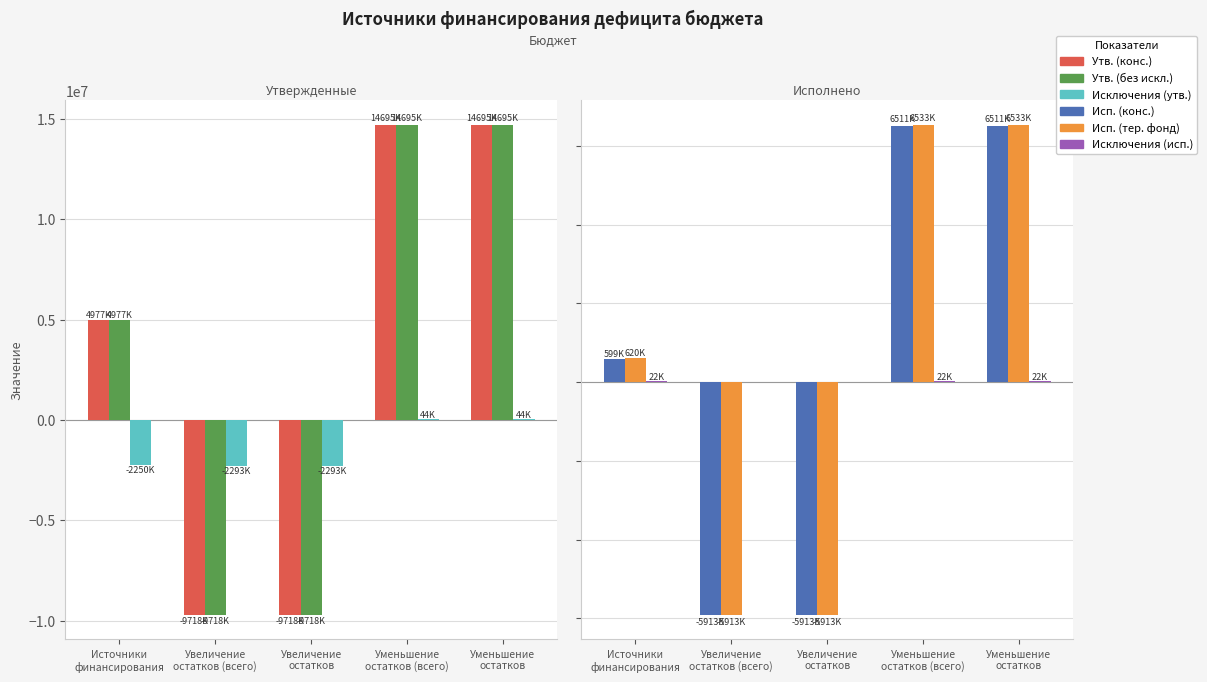

True or false: Исключения (исп.) has a value of 9184.2 at Уменьшение
остатков.

False